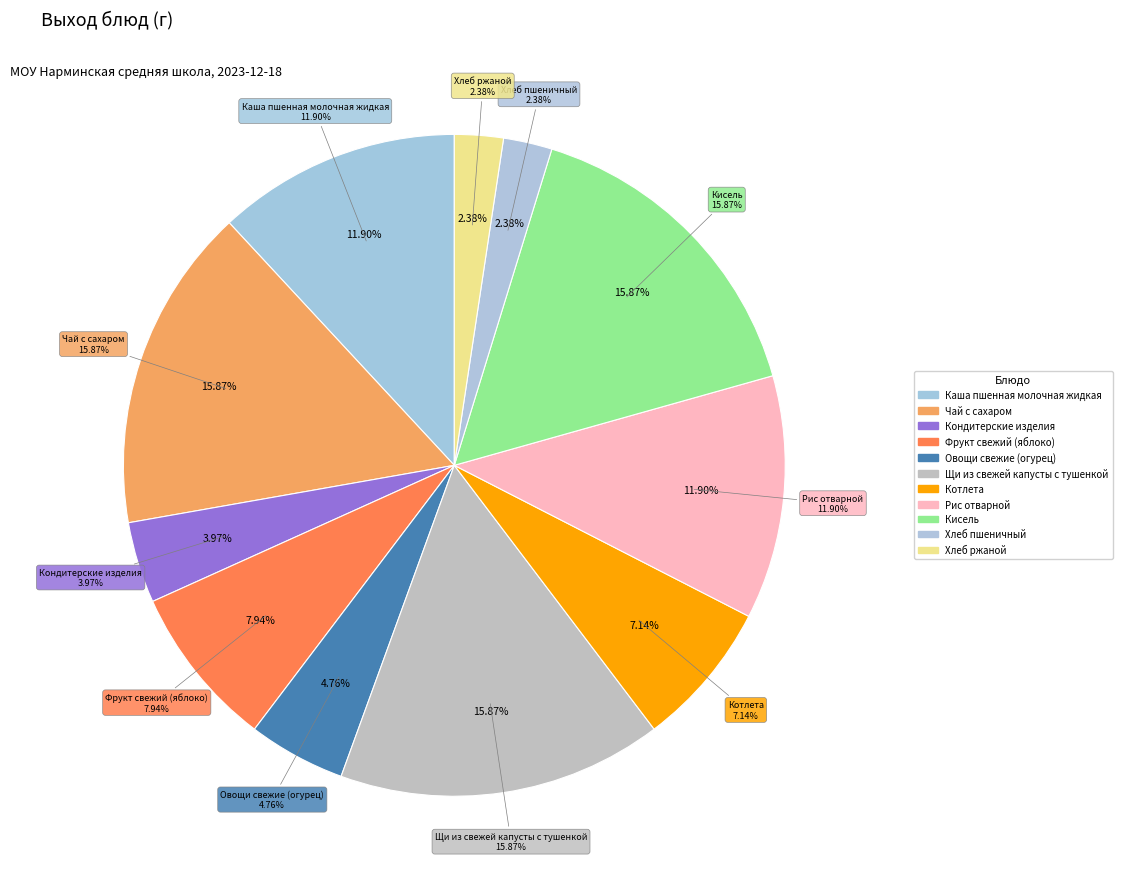

What is the largest slice in the pie chart?

Чай с сахаром